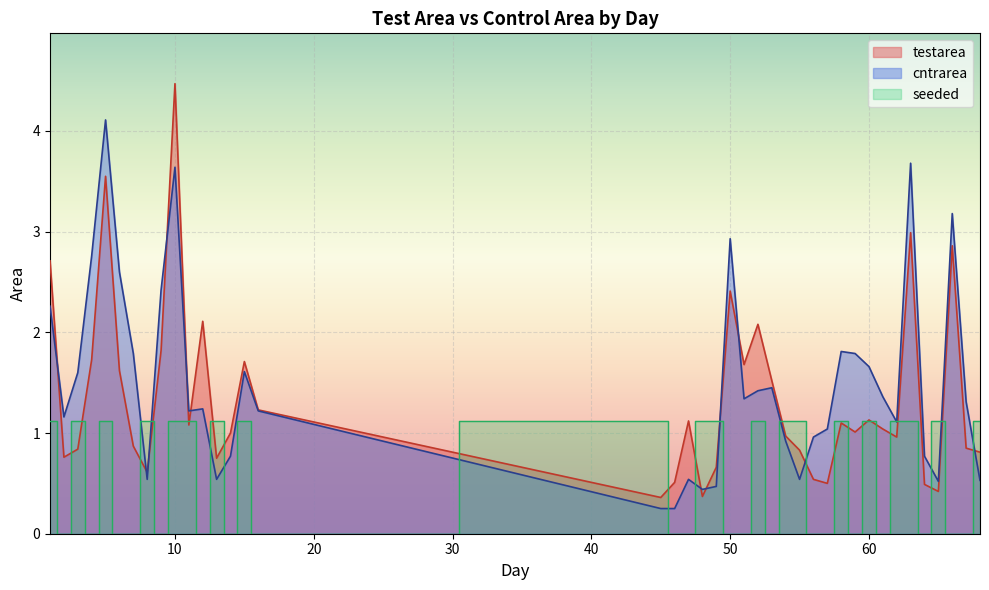

Rank the series by their average value, from lowest to highest.

seeded, testarea, cntrarea